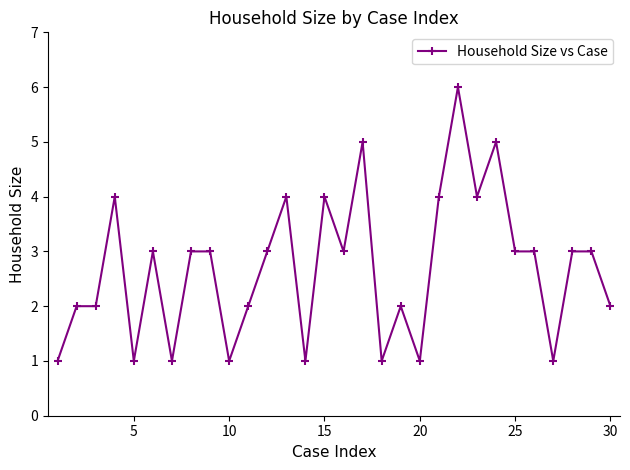

How many series are shown in this chart?

1